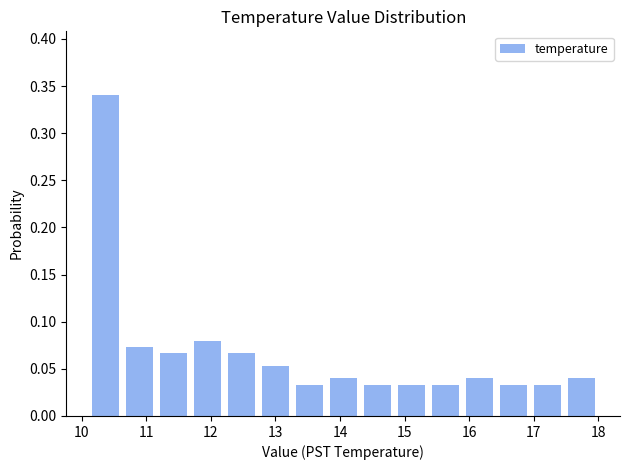

Reading left to right, transcribe this chart: for each bar, give the range it covers on the x-axis and its height. Neither the bar edges nor the heights are printed on the chart, so give them approximately, as read against the axes.

10.1 to 10.6: 0.340
10.6 to 11.2: 0.075
11.2 to 11.7: 0.065
11.7 to 12.2: 0.080
12.2 to 12.7: 0.065
12.7 to 13.3: 0.055
13.3 to 13.8: 0.035
13.8 to 14.3: 0.040
14.3 to 14.8: 0.035
14.8 to 15.4: 0.035
15.4 to 15.9: 0.035
15.9 to 16.4: 0.040
16.4 to 16.9: 0.035
16.9 to 17.5: 0.035
17.5 to 18.0: 0.040